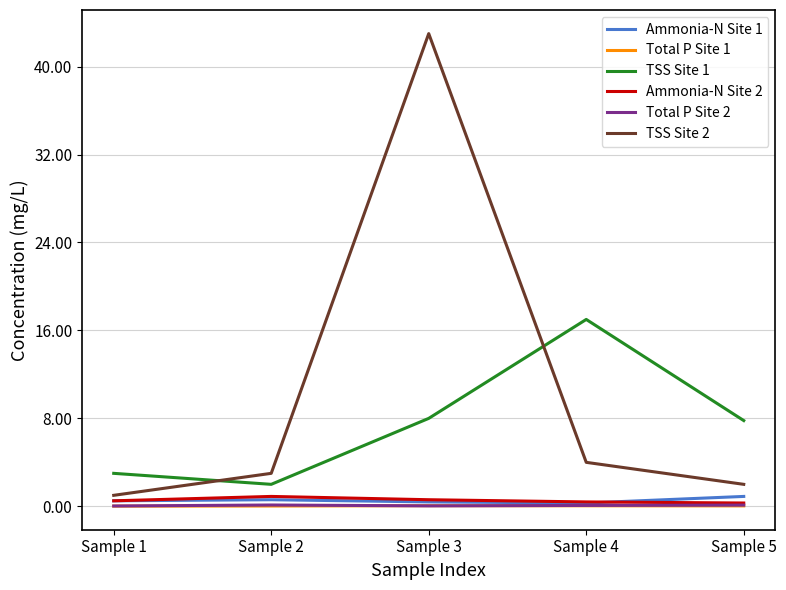

True or false: Ammonia-N Site 1 has a value of 0.9 at Sample 5.

True